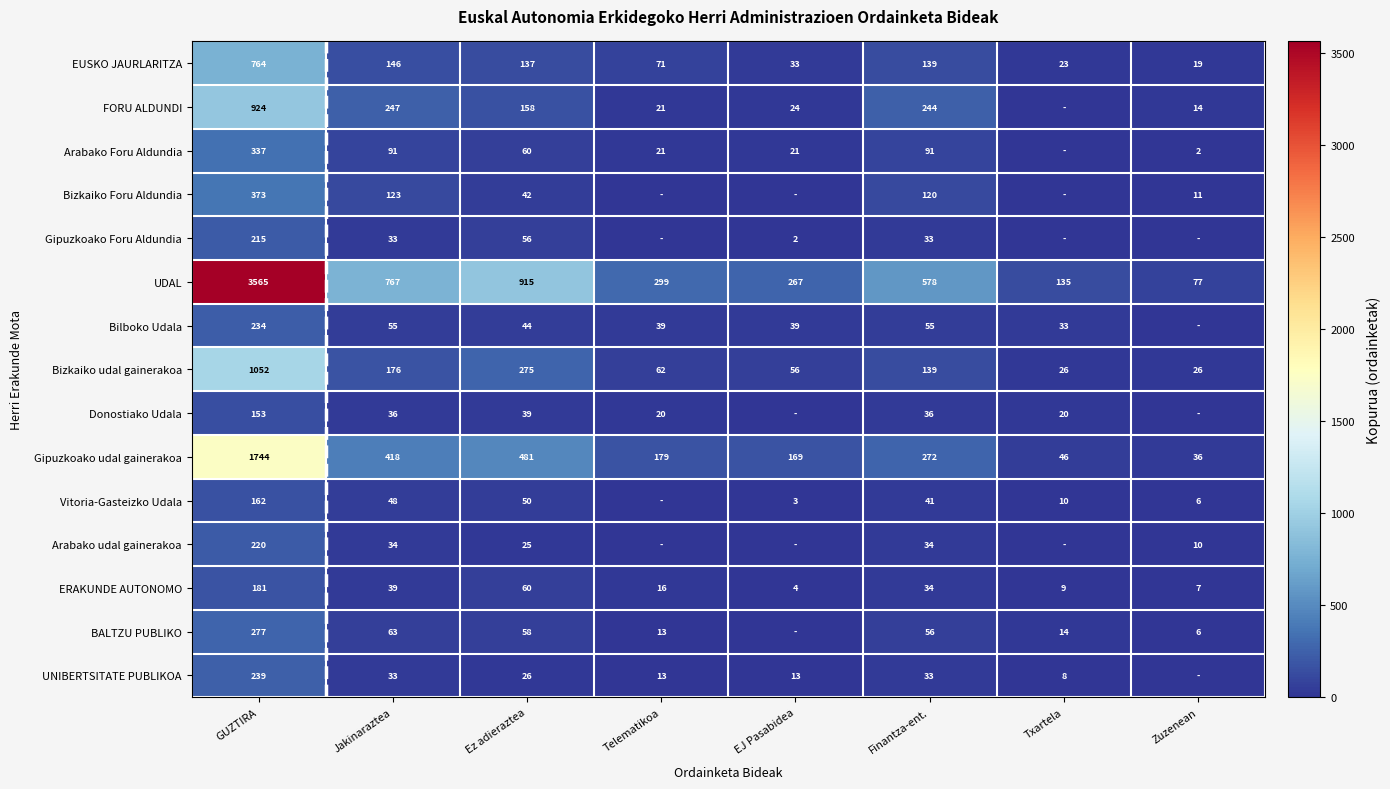

What value does the Bizkaiko udal gainerakoa series have at Txartela?

26